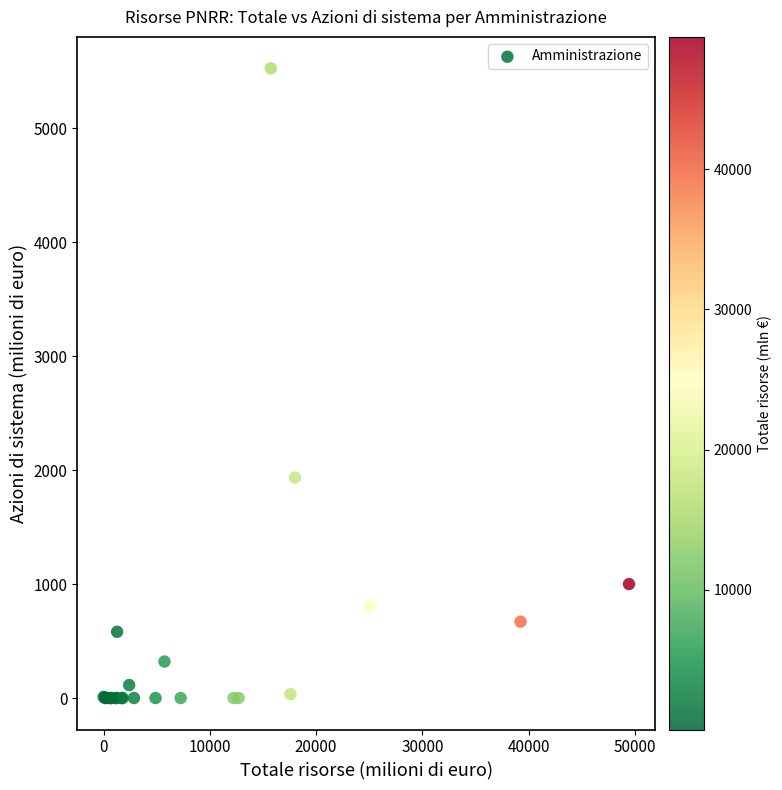

What Y value in the scatter plot is closest to 2762?

1934.5